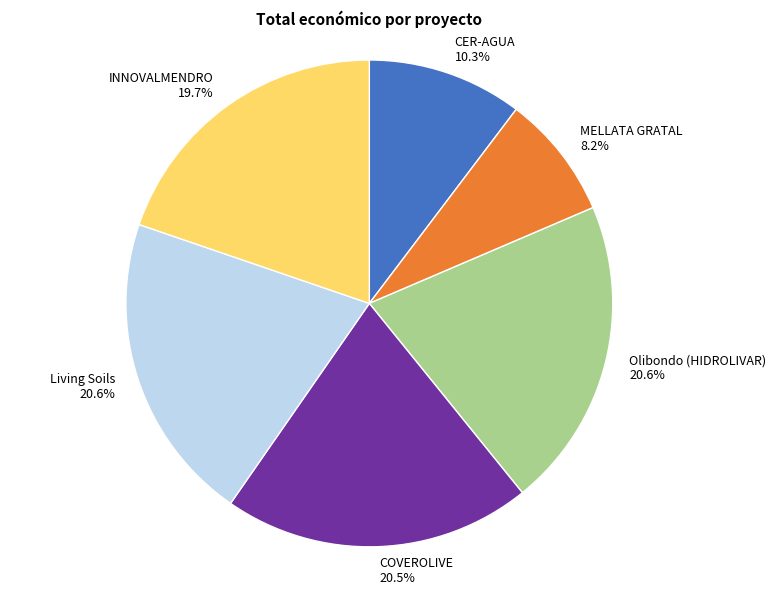

Is MELLATA GRATAL the majority of the pie?

No